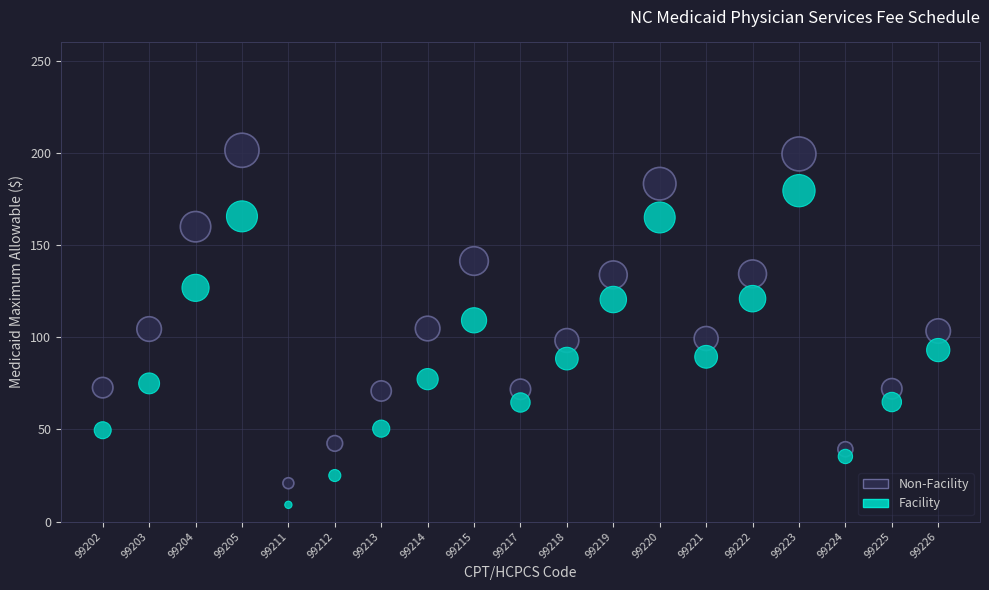

Across all data points, what is the range of Y values (max minus min)?

192.4